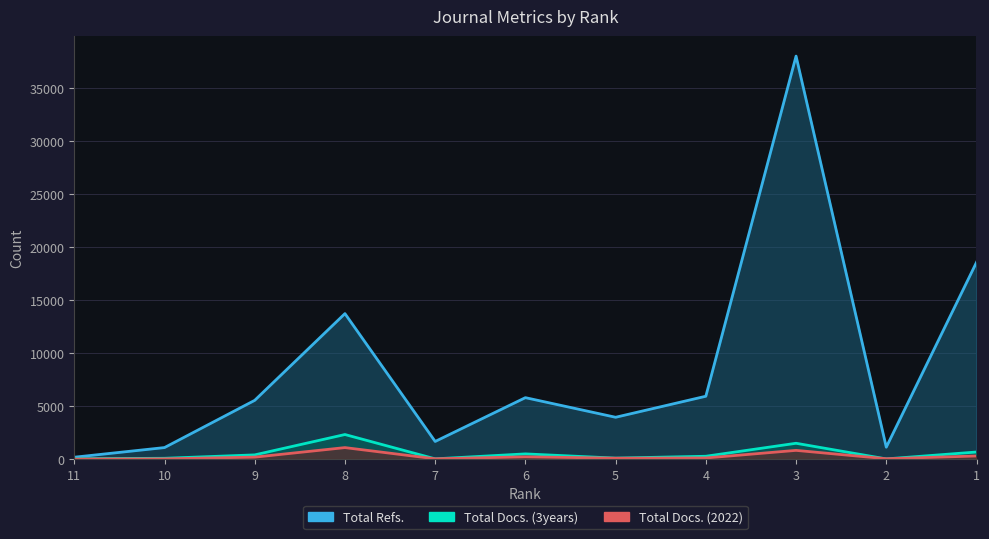

True or false: Total Refs. and Total Docs. (2022) intersect in this chart.

False